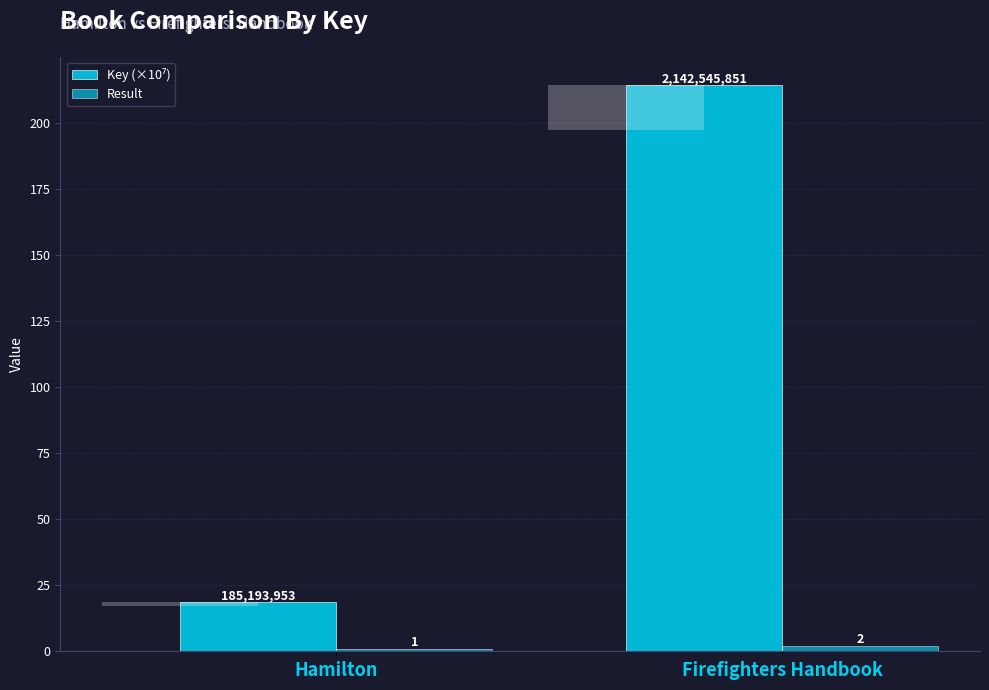

What are all the series names shown in the legend?

Key (×10⁷), Result